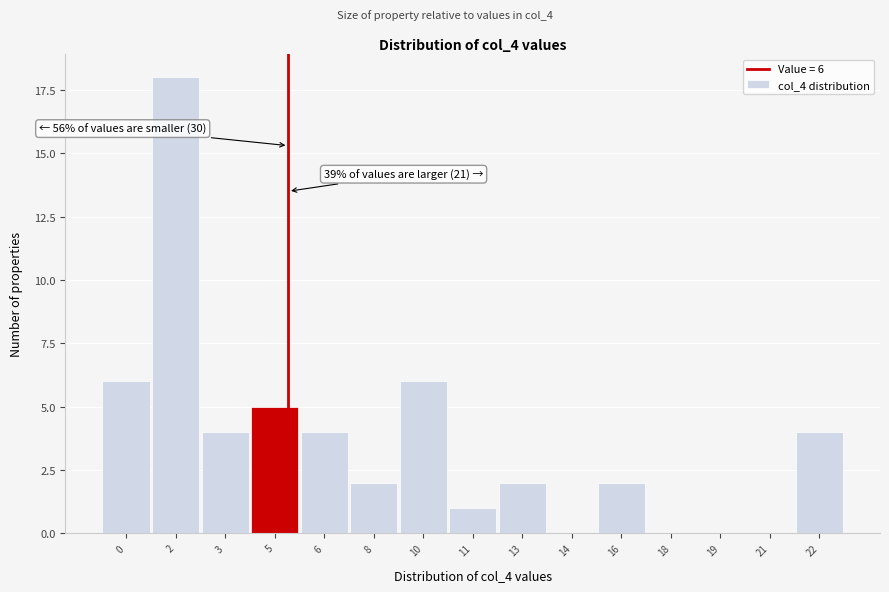

Reading left to right, extract all data points from this chart.

0=6	2=18	3=4	5=5	6=4	8=2	10=6	11=1	13=2	14=0	16=2	18=0	19=0	21=0	22=4